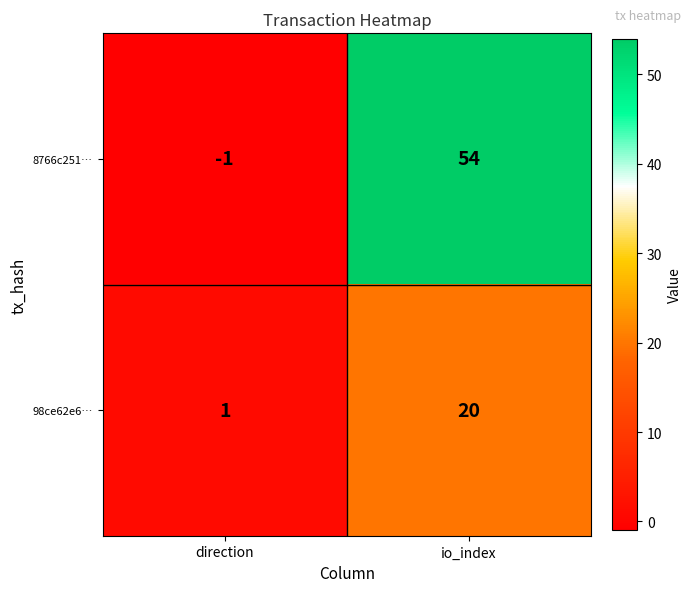

Rank the series by their maximum value, from lowest to highest.

98ce62e6…, 8766c251…